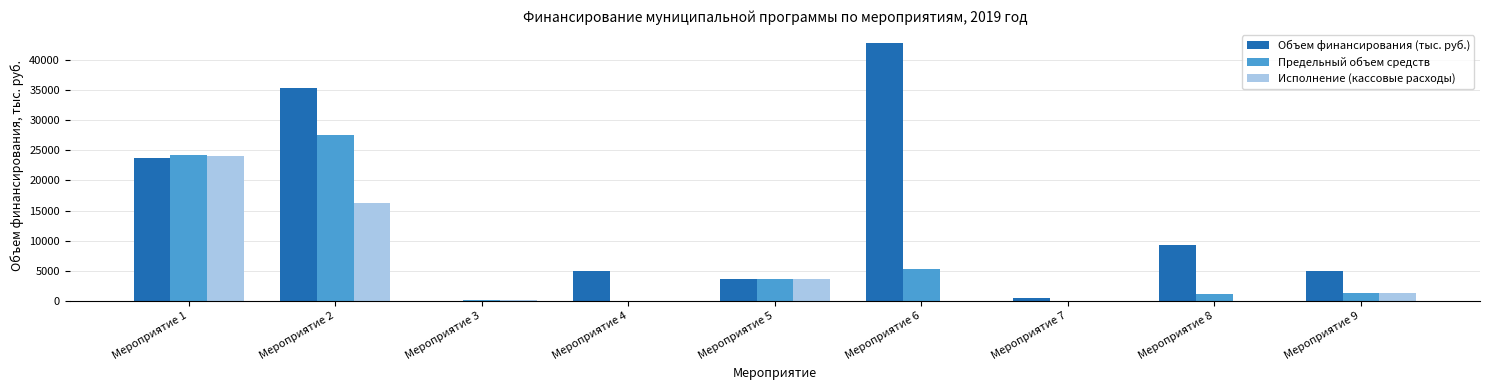

How many categories are shown in the chart?

9